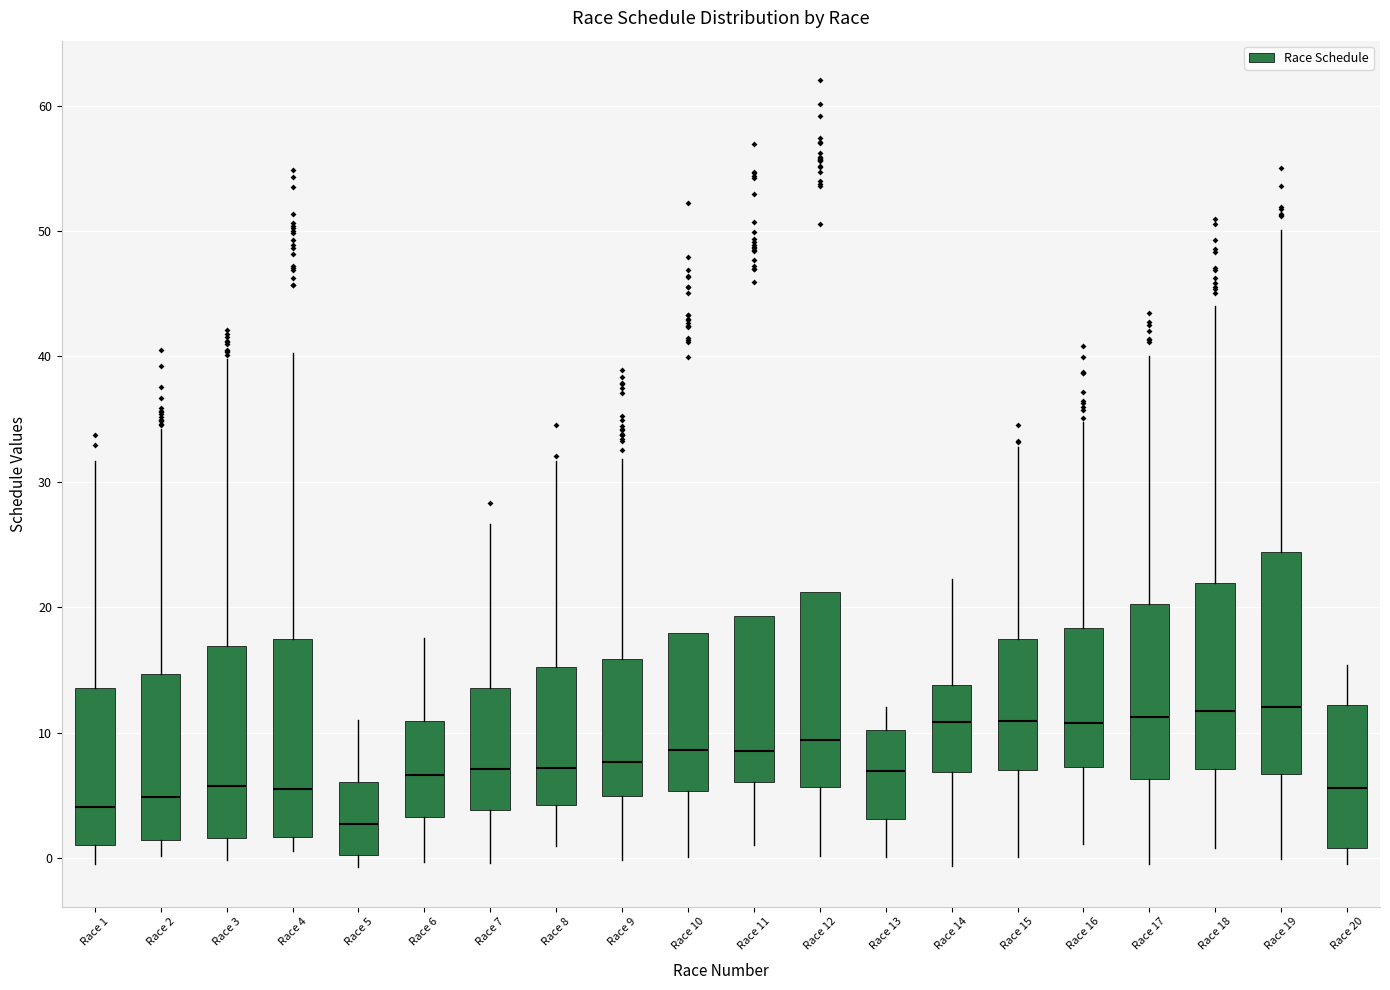

Reading left to right, read every box against the y-axis: the position of its median line, the range the box covers, and the ends of its whiskers. The values are not printed on the chart, so give them approximately, as read against the axis.

Race 1: median 4, box 1 to 14, whiskers 0 to 32
Race 2: median 5, box 1 to 15, whiskers 0 to 34
Race 3: median 6, box 2 to 17, whiskers 0 to 40
Race 4: median 6, box 2 to 18, whiskers 1 to 40
Race 5: median 3, box 0 to 6, whiskers -1 to 11
Race 6: median 7, box 3 to 11, whiskers 0 to 18
Race 7: median 7, box 4 to 14, whiskers 0 to 27
Race 8: median 7, box 4 to 15, whiskers 1 to 32
Race 9: median 8, box 5 to 16, whiskers 0 to 32
Race 10: median 9, box 5 to 18, whiskers 0 to 18
Race 11: median 9, box 6 to 19, whiskers 1 to 19
Race 12: median 9, box 6 to 21, whiskers 0 to 21
Race 13: median 7, box 3 to 10, whiskers 0 to 12
Race 14: median 11, box 7 to 14, whiskers -1 to 22
Race 15: median 11, box 7 to 17, whiskers 0 to 33
Race 16: median 11, box 7 to 18, whiskers 1 to 35
Race 17: median 11, box 6 to 20, whiskers 0 to 40
Race 18: median 12, box 7 to 22, whiskers 1 to 44
Race 19: median 12, box 7 to 24, whiskers 0 to 50
Race 20: median 6, box 1 to 12, whiskers 0 to 15